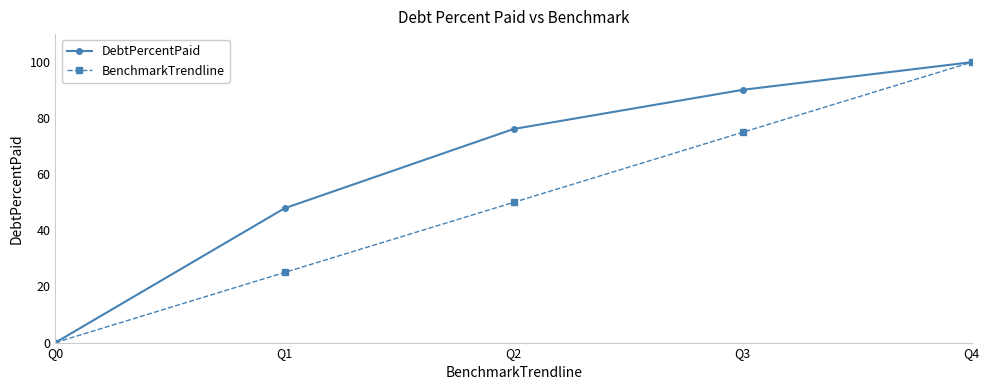

What is the difference between the highest and lowest values at Q3?

15.1